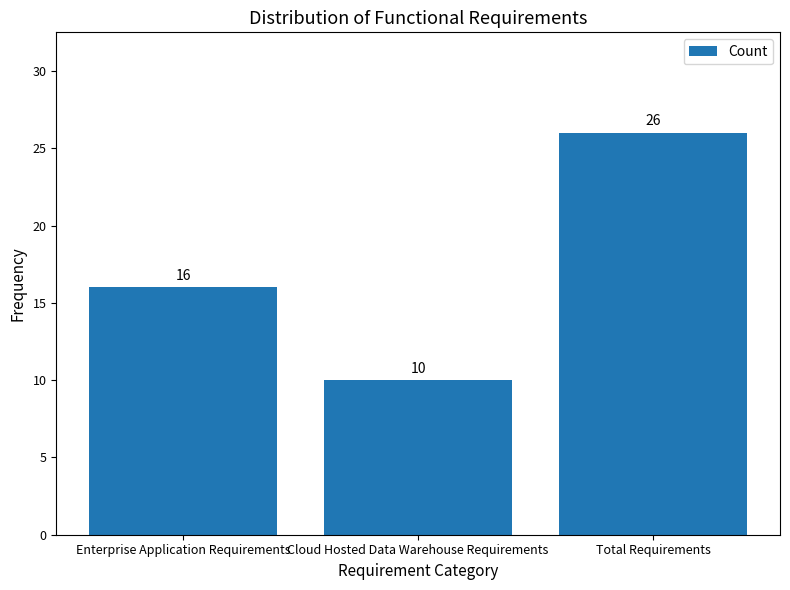

Reading left to right, extract all data points from this chart.

16	10	26